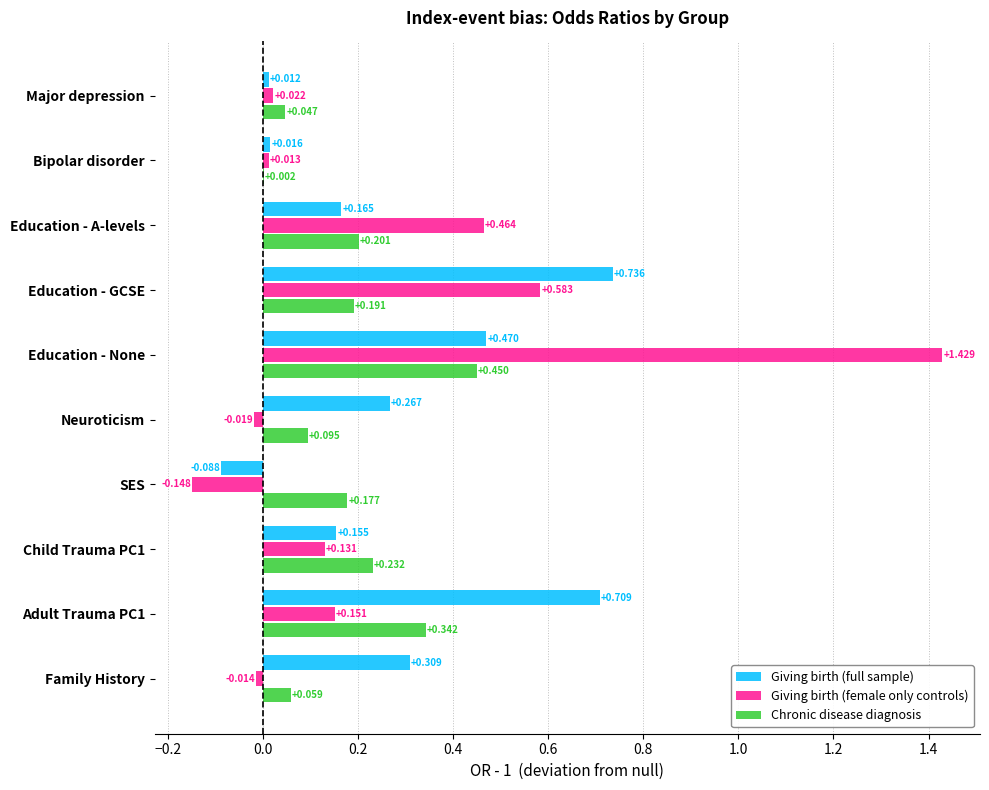

Between Major depression and Child Trauma PC1, which series saw the biggest shift?

Chronic disease diagnosis